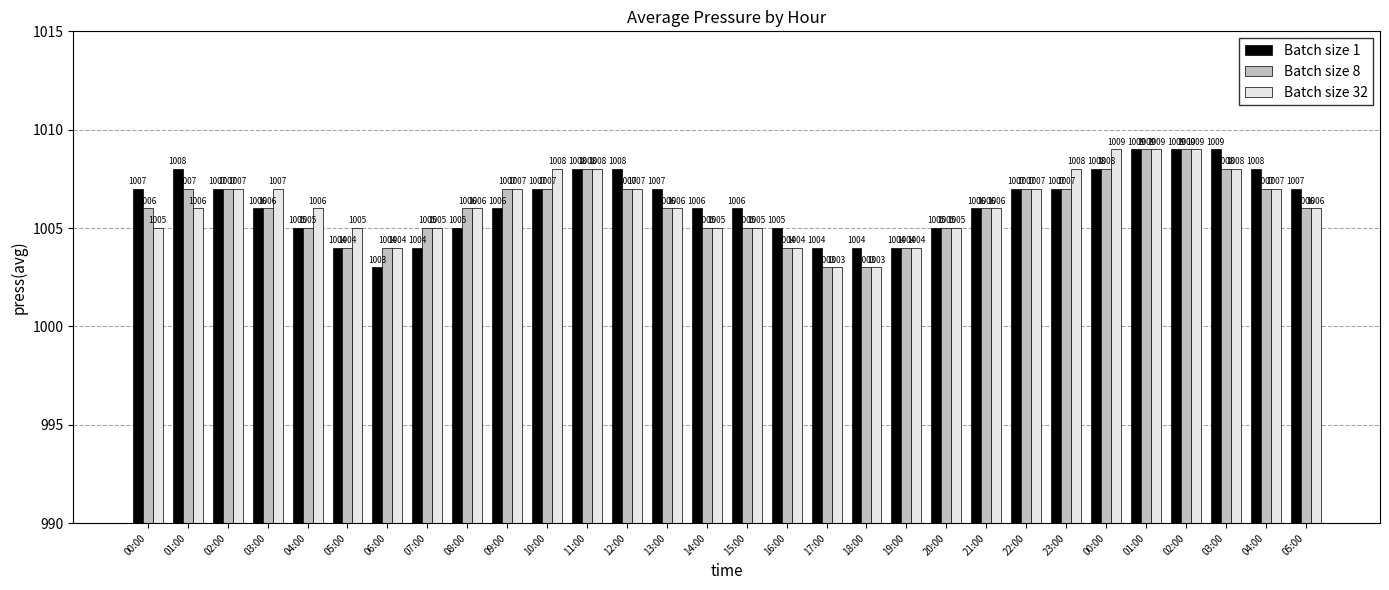

Is it true that Batch size 8 equals 1005 at 20:00?

True